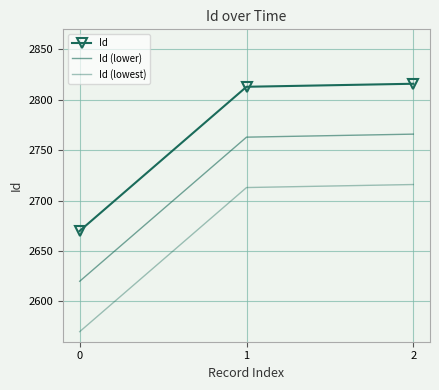

The Id (lowest) series shows 1762 at 1. True or false?

False